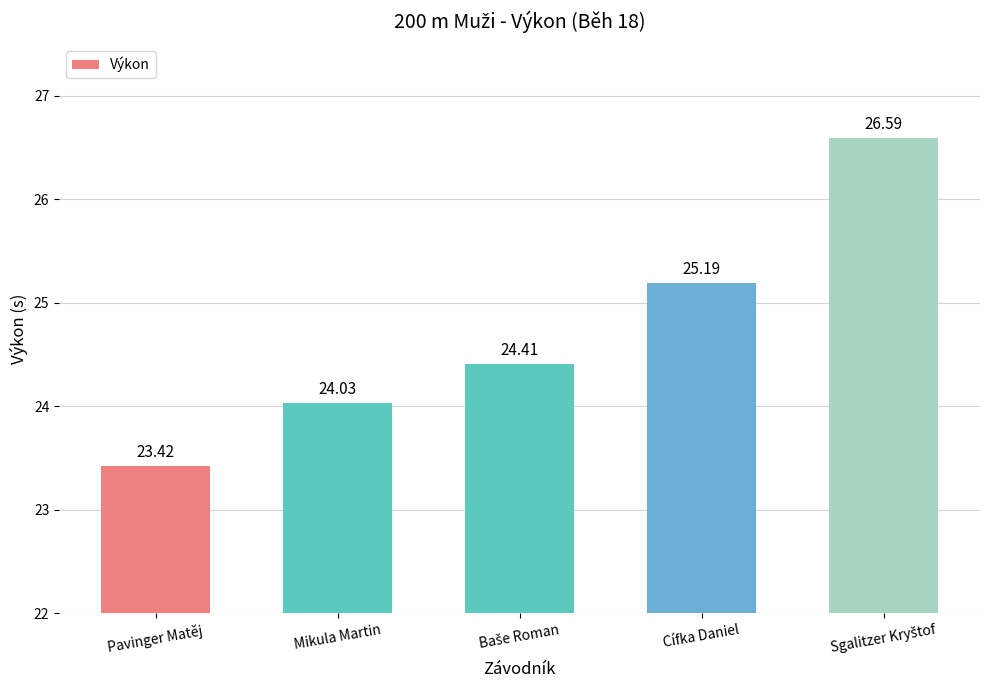

Are the bars horizontal?

No